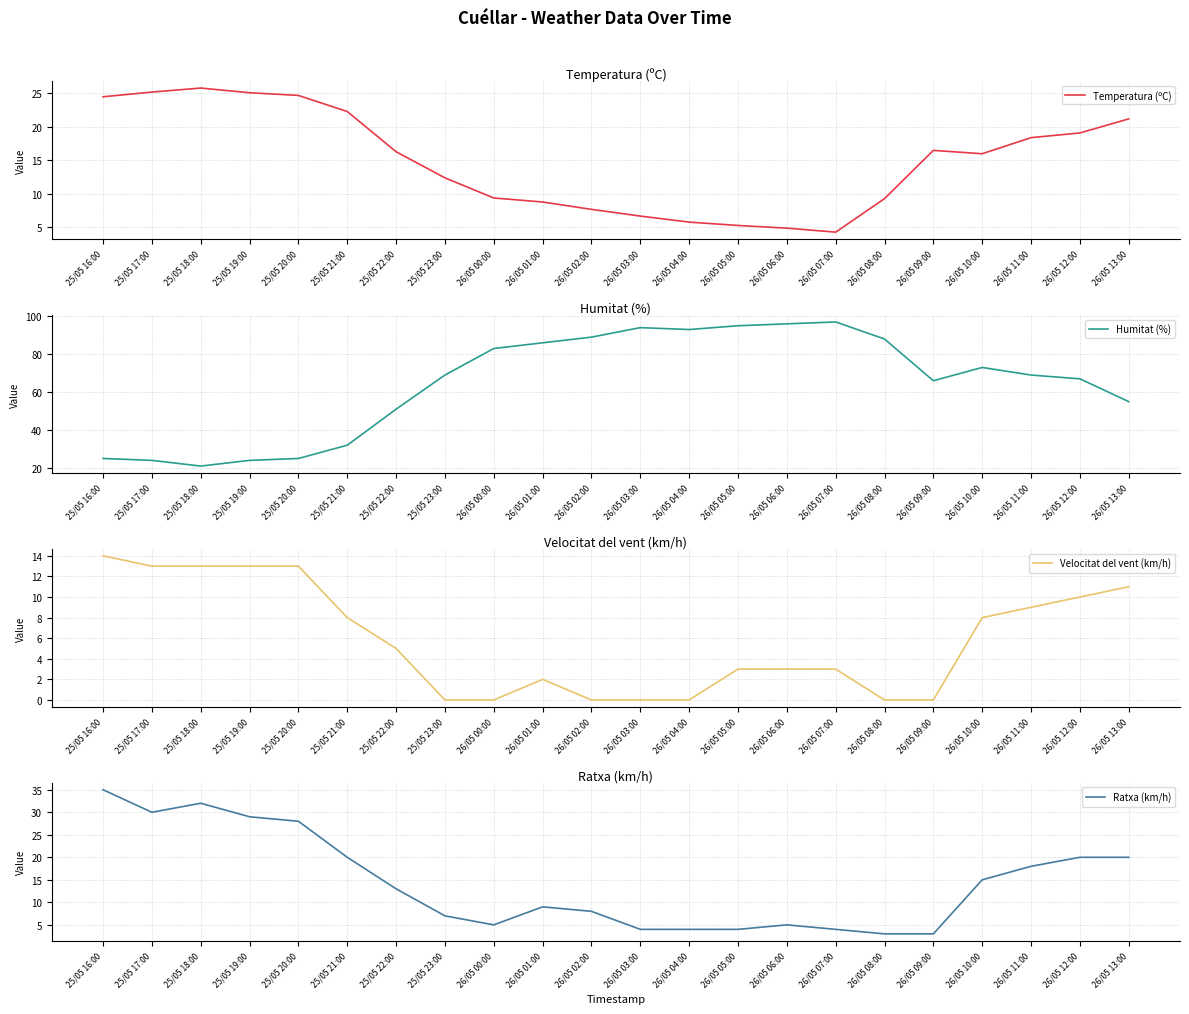

Which series has the largest total across all categories?

Humitat (%)